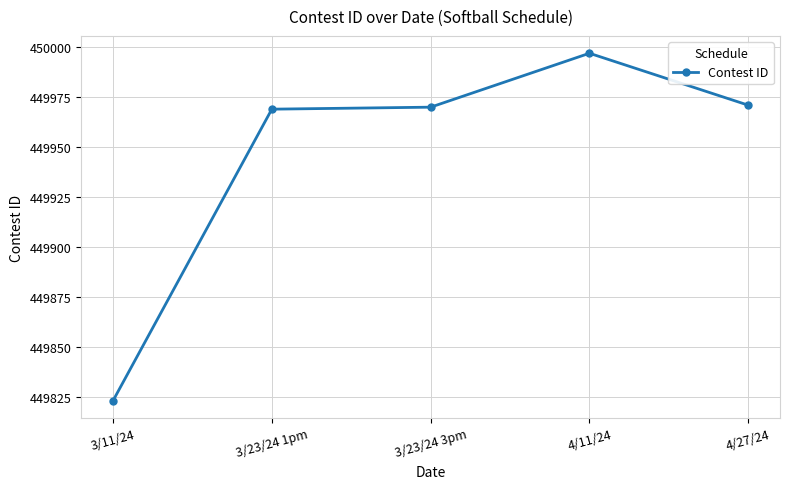

Which category has the lowest value across all series?

3/11/24